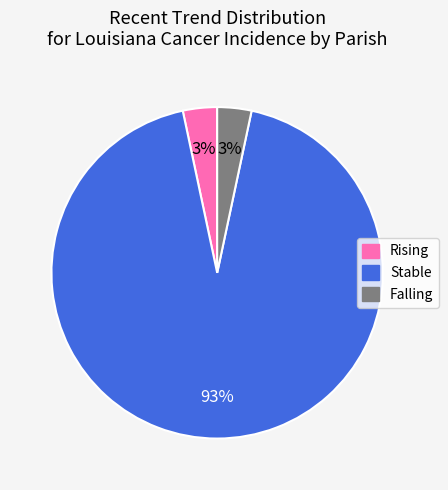

How many segments does this pie chart have?

3